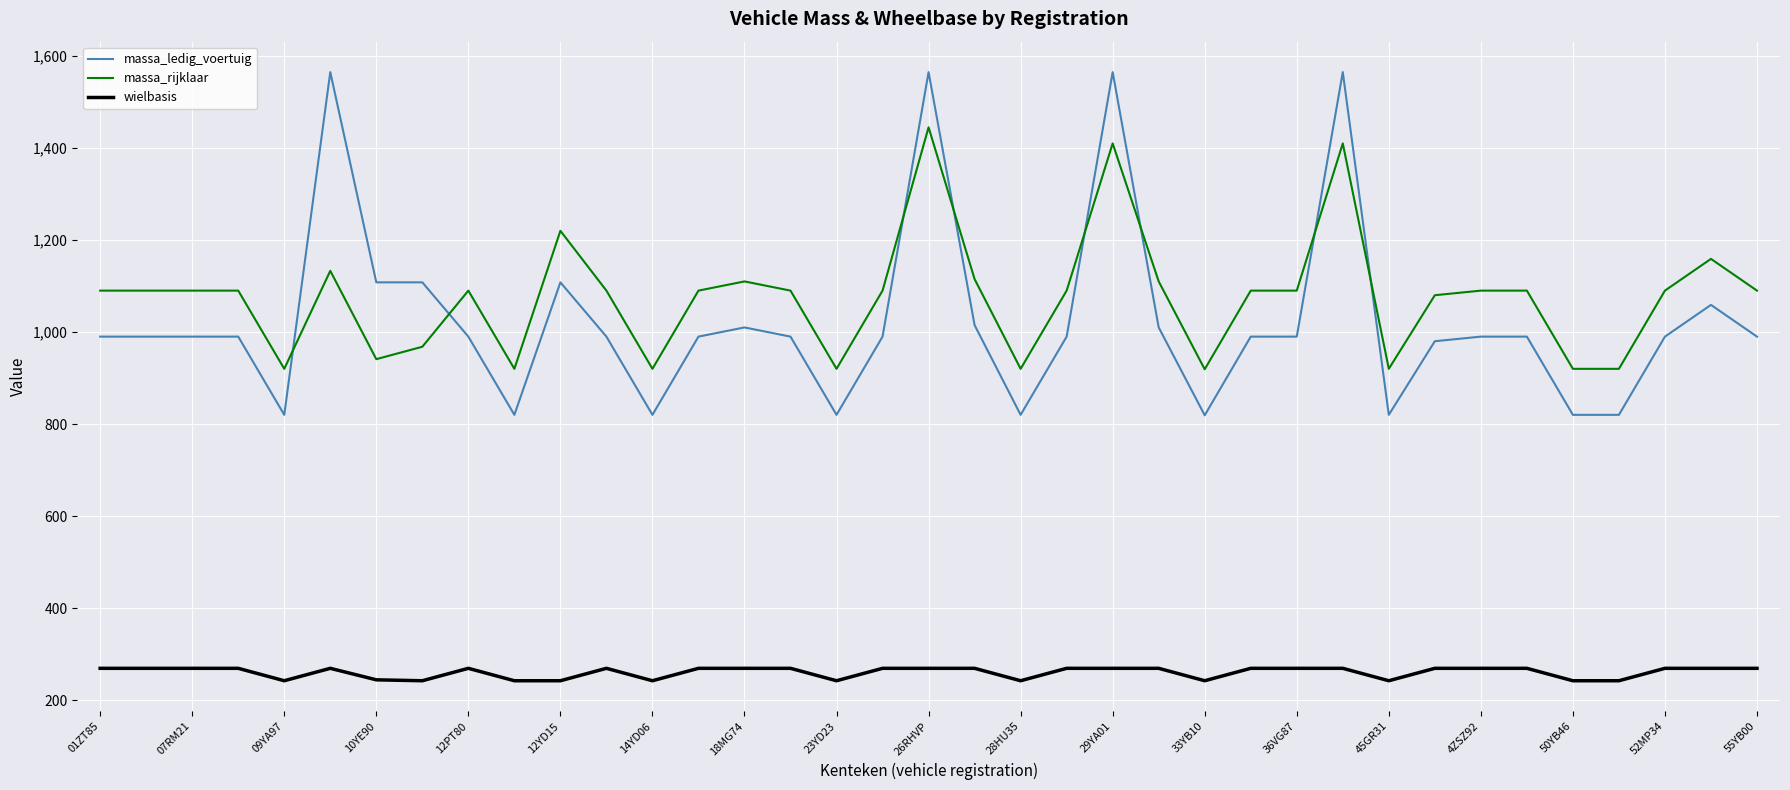

What is the smallest value displayed?

242